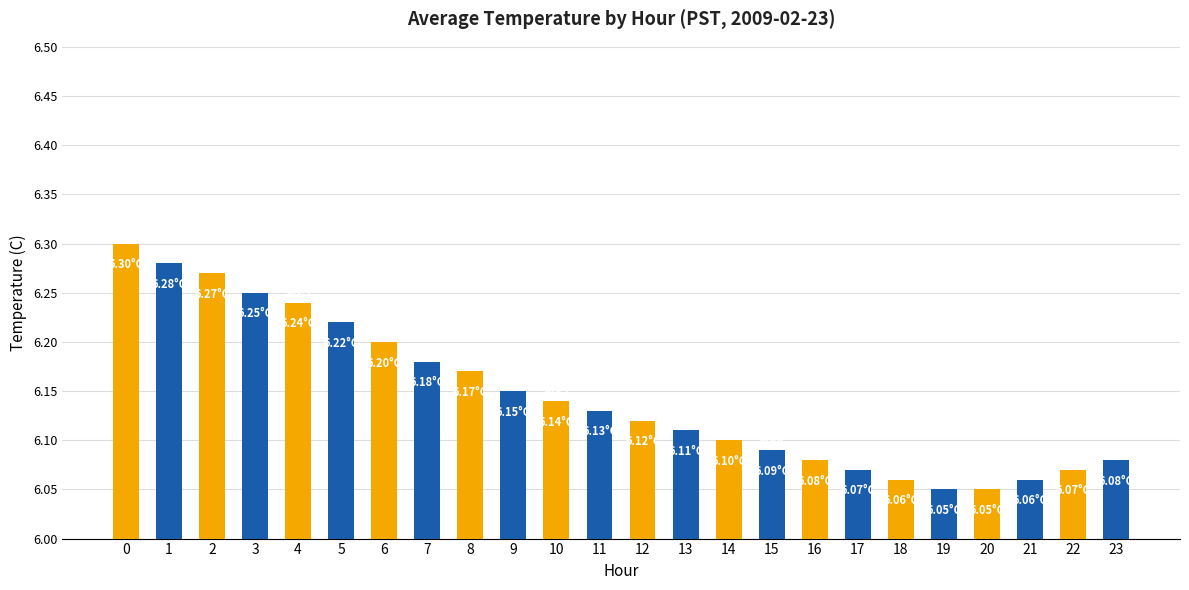

What is the approximate value at 6?

6.2